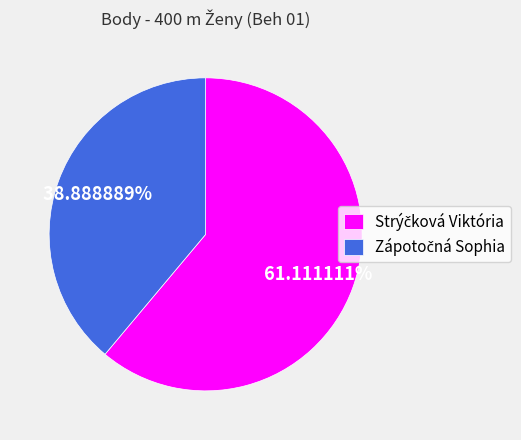

Is there any slice that represents more than half of the pie?

Yes